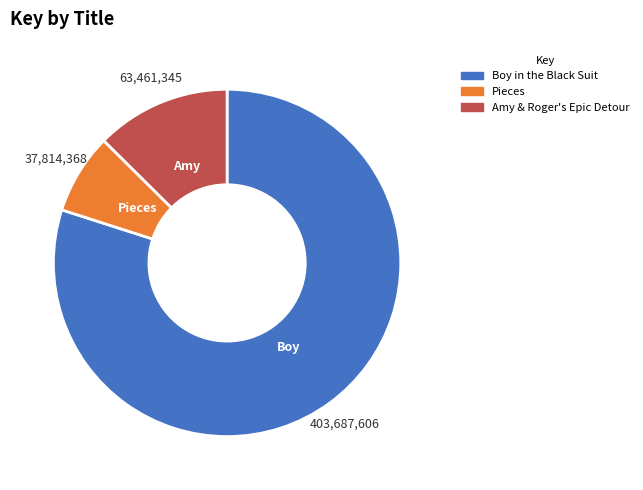

What is the smallest slice in the pie chart?

Pieces